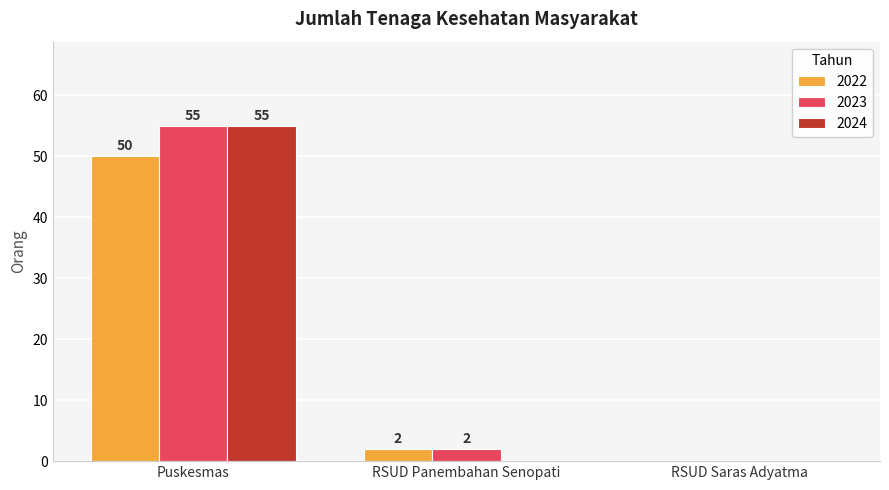

How many distinct data groups are displayed?

3